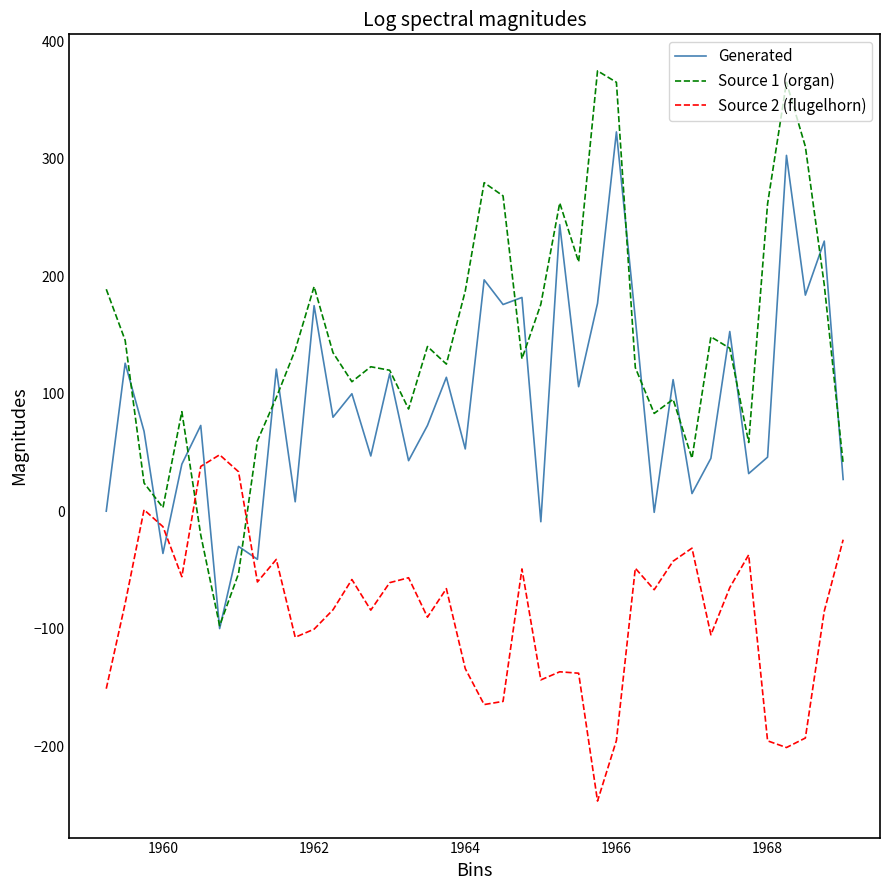

Which series ends up on top after the final intersection of Source 1 (organ) and Source 2 (flugelhorn)?

Source 1 (organ)